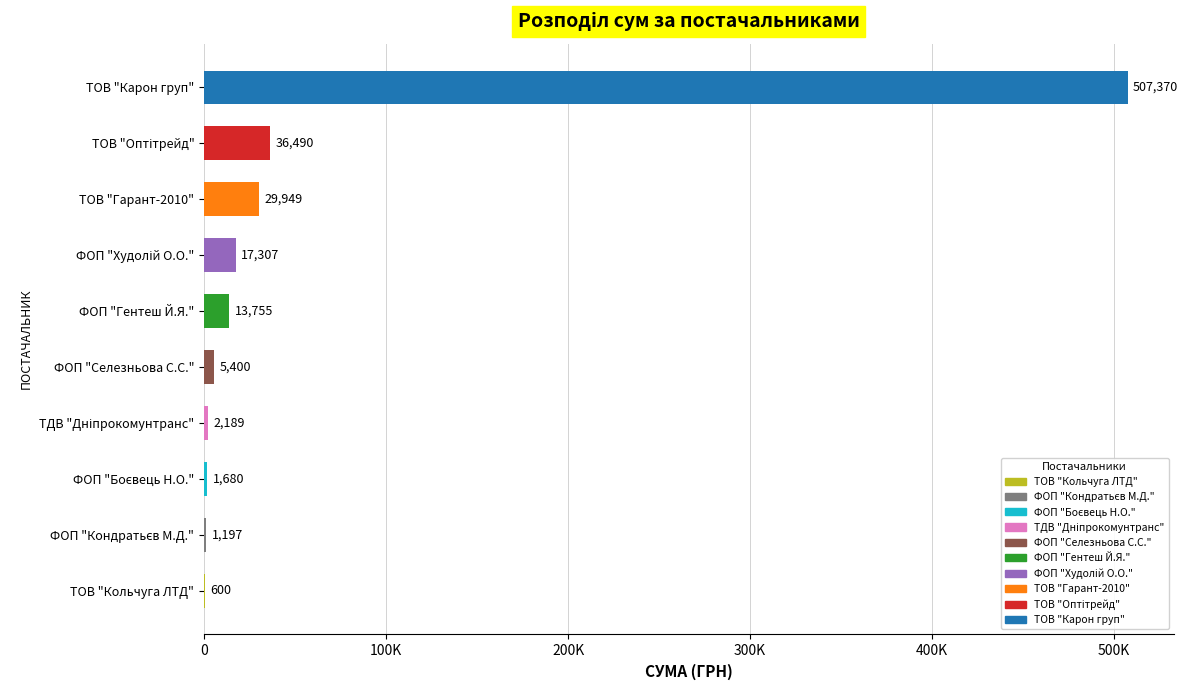

What is the maximum value shown in the chart?

507370.3